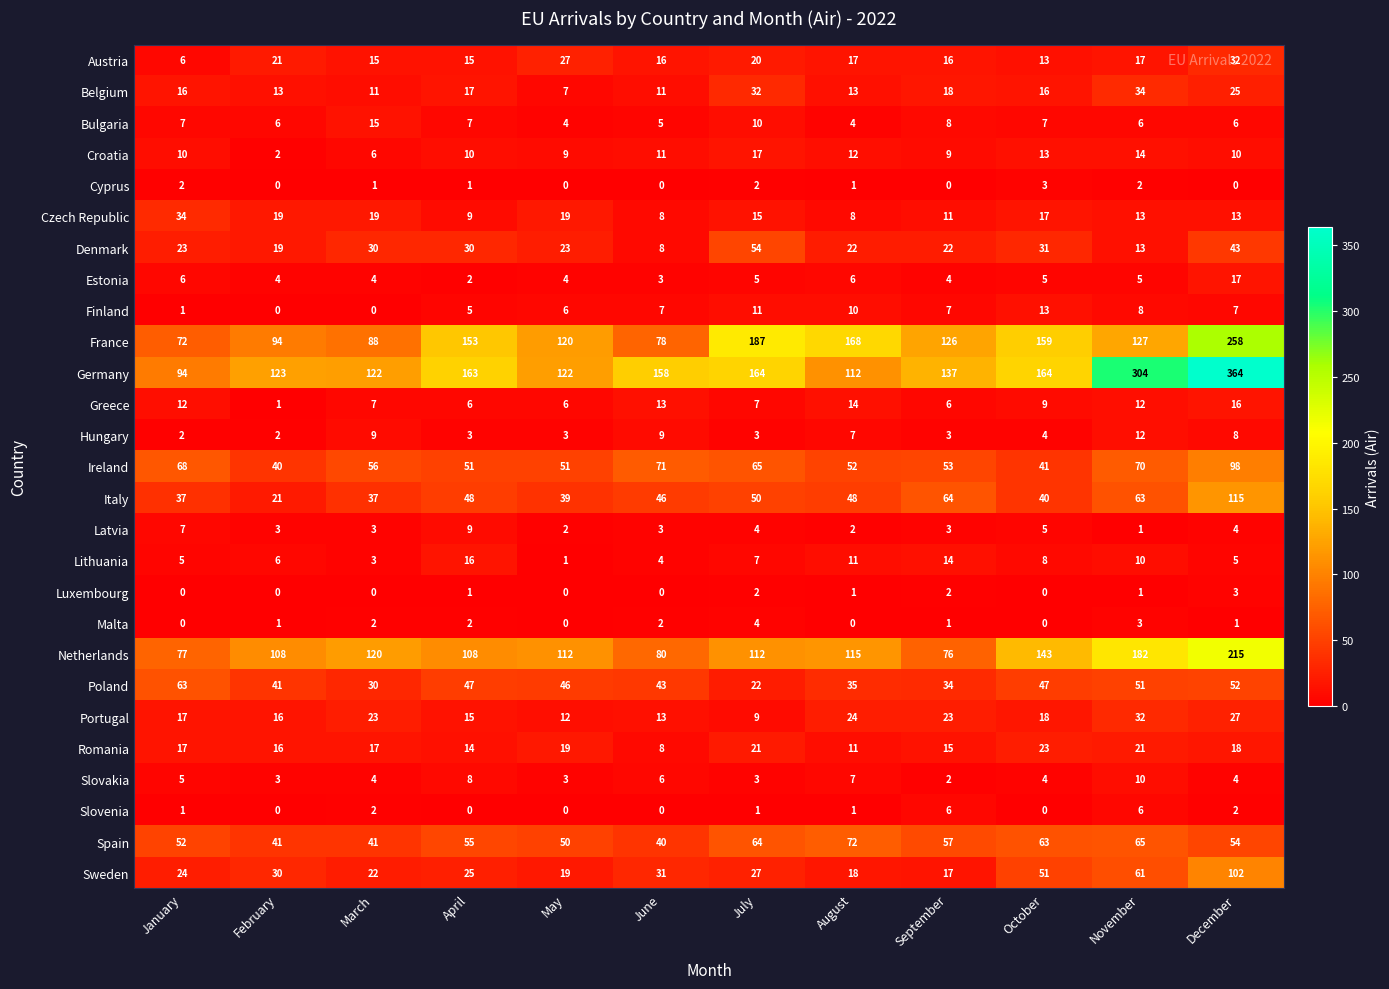

True or false: Ireland has a value of 16 at September.

False